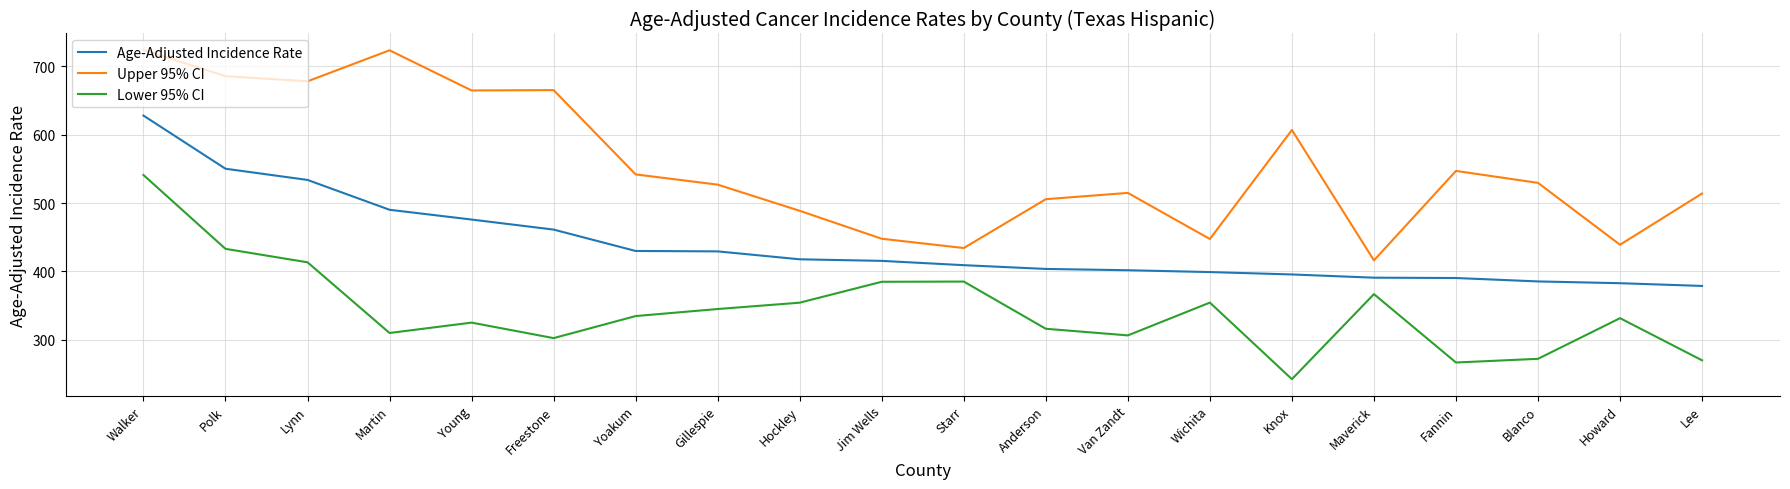

Where does the Upper 95% CI series first go above 529?

Walker